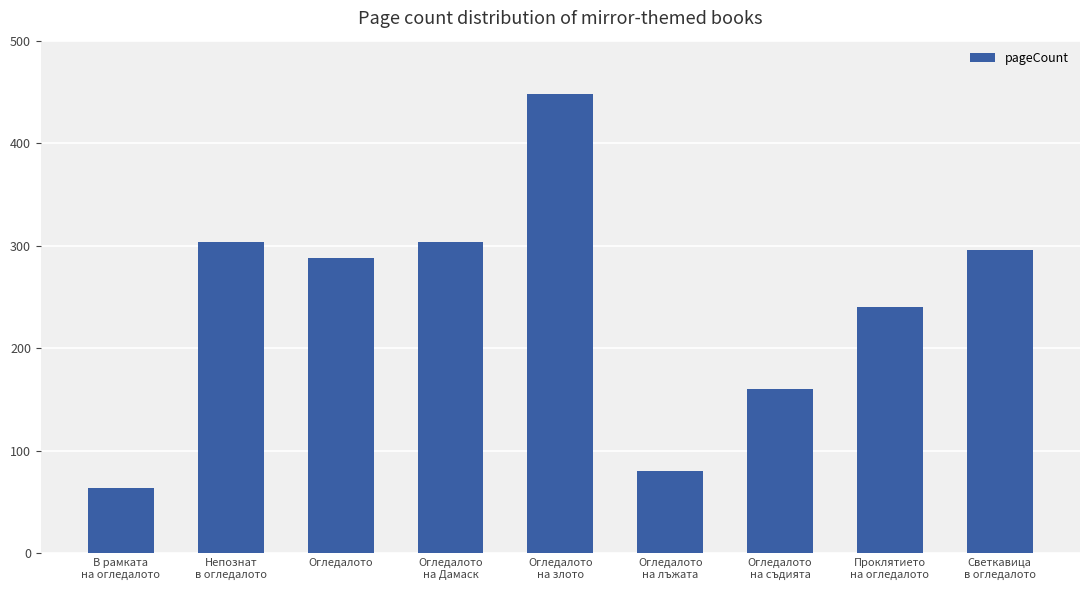

What is the difference between the second highest and second lowest values?

224